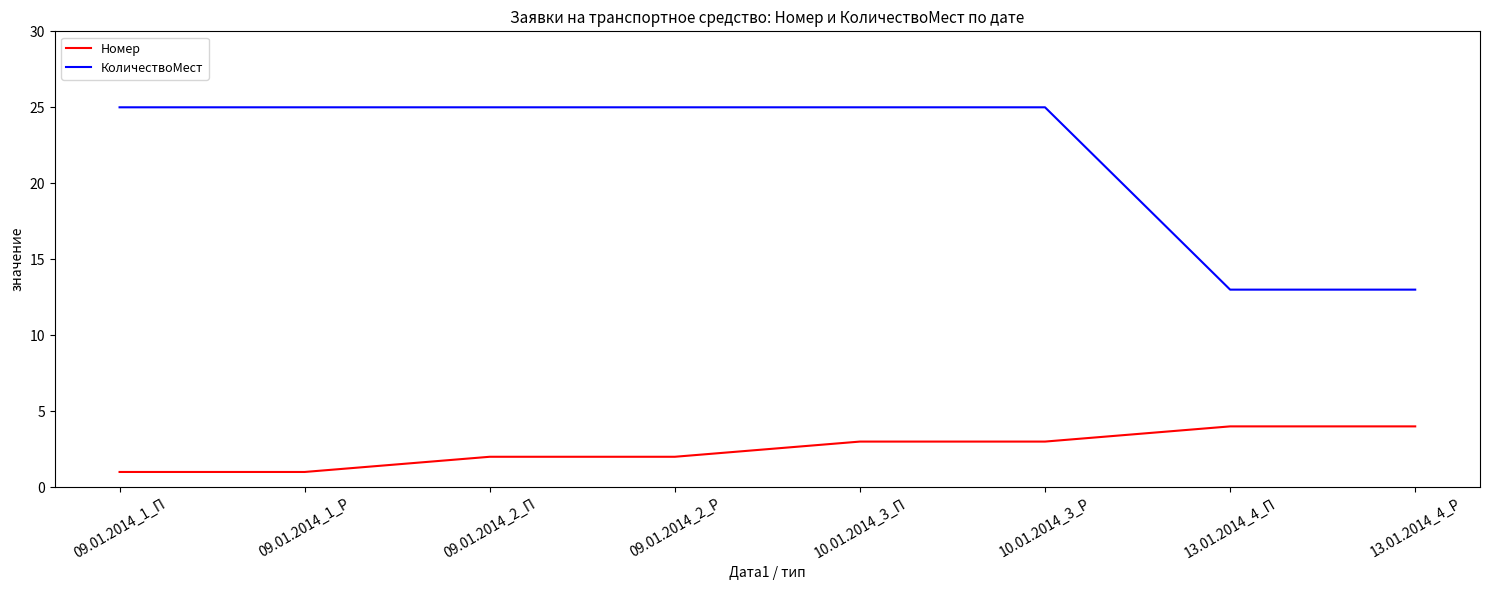

At how many categories does at least one series exceed 4?

8